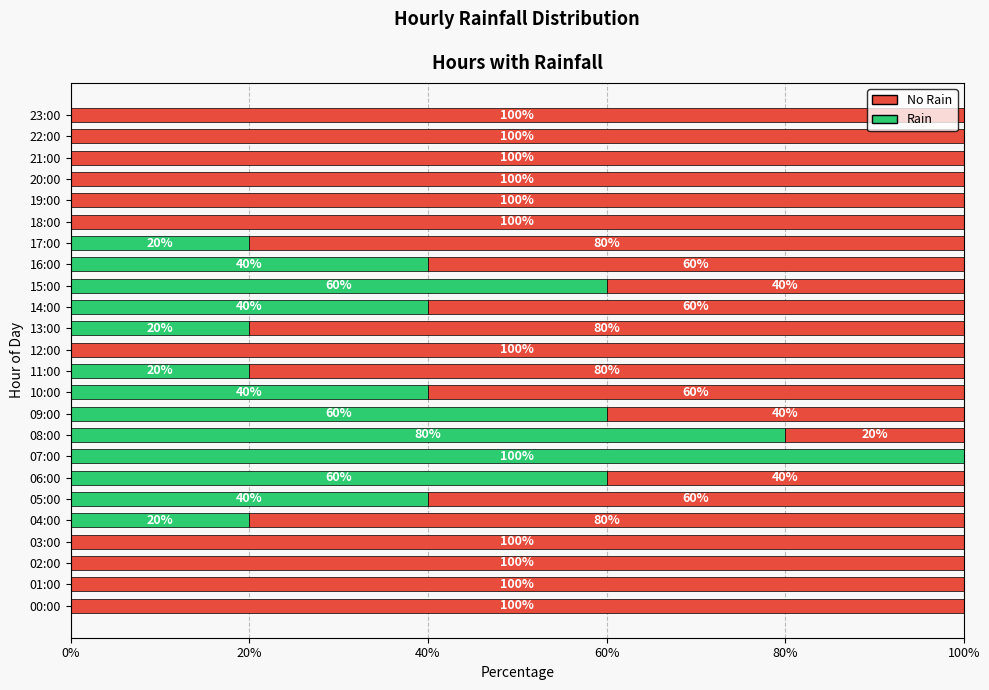

How many distinct data groups are displayed?

2